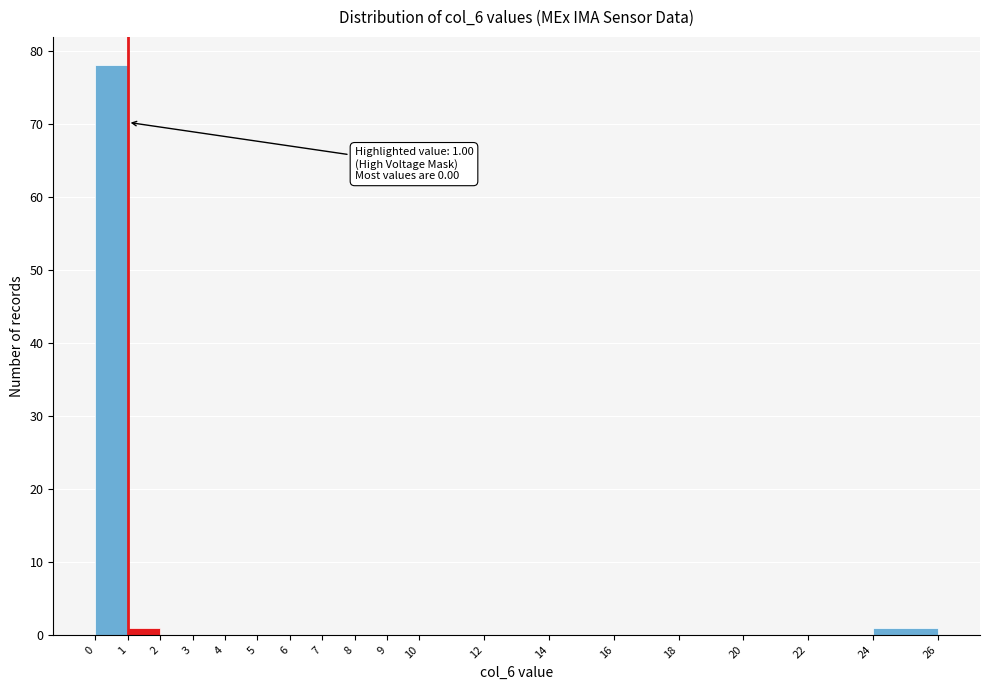

Which range on the x-axis has the tallest bar?

0 to 1